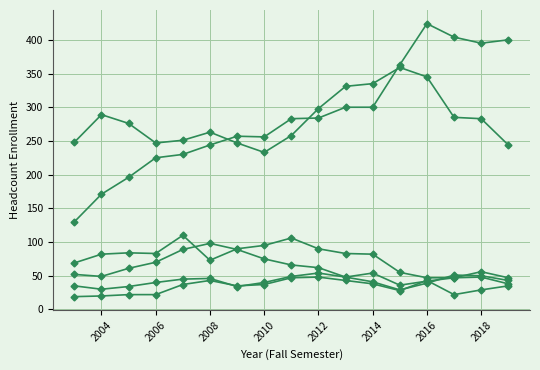

How many distinct data groups are displayed?

6